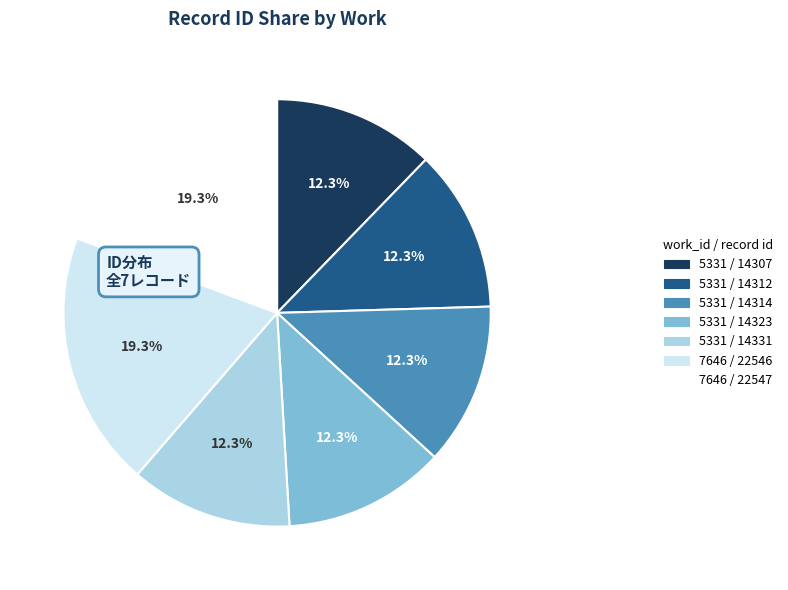

Does 7646 / 22546 account for over 50% of the chart?

No